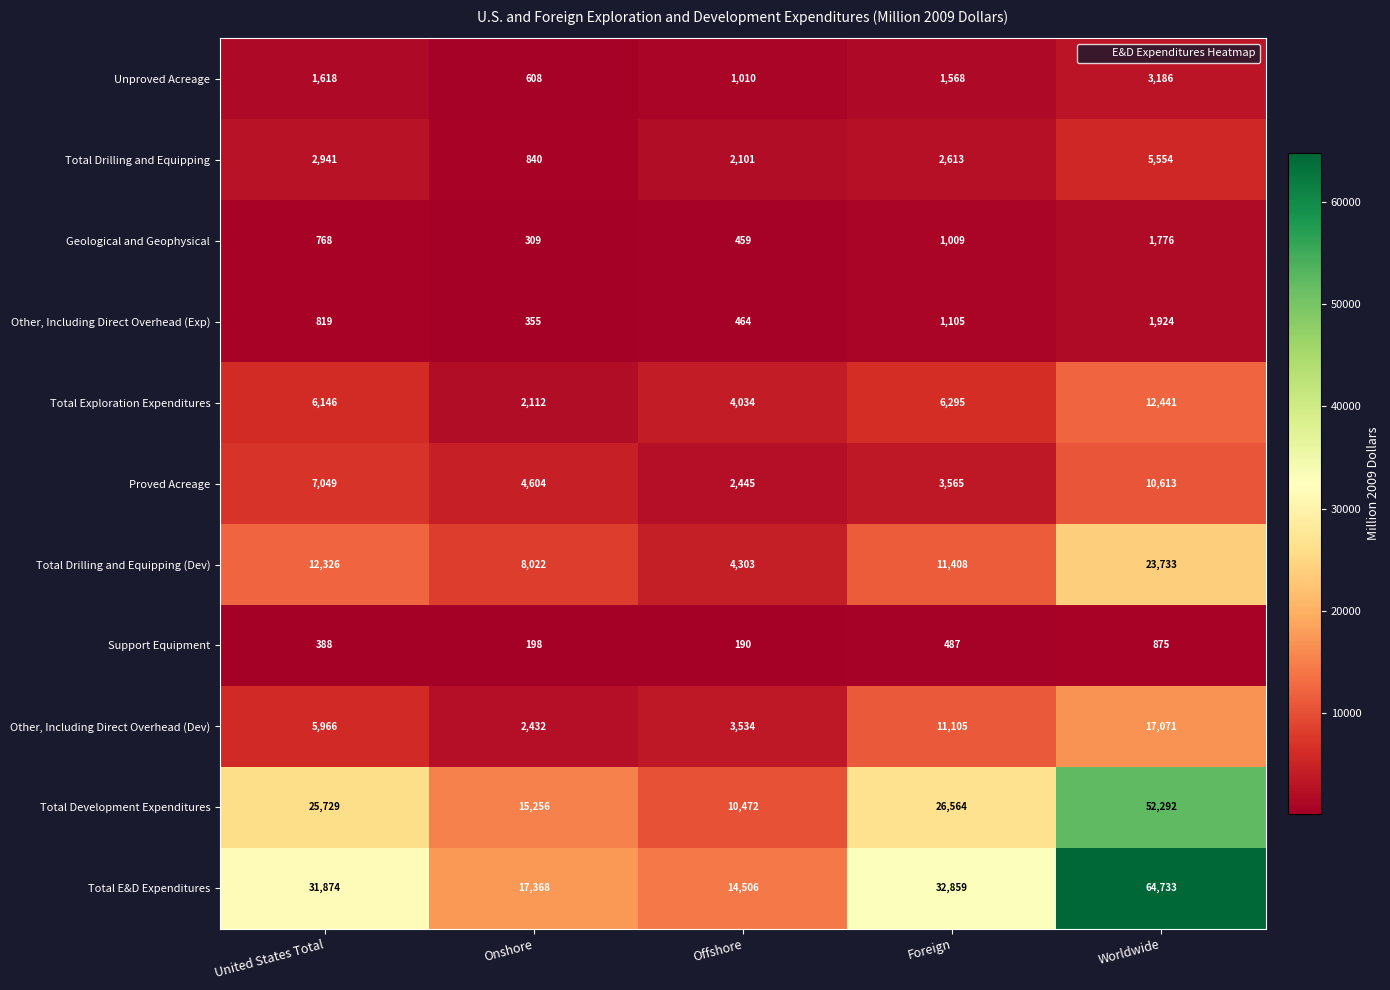

Is it true that Other, Including Direct Overhead (Exp) equals 525 at Onshore?

False